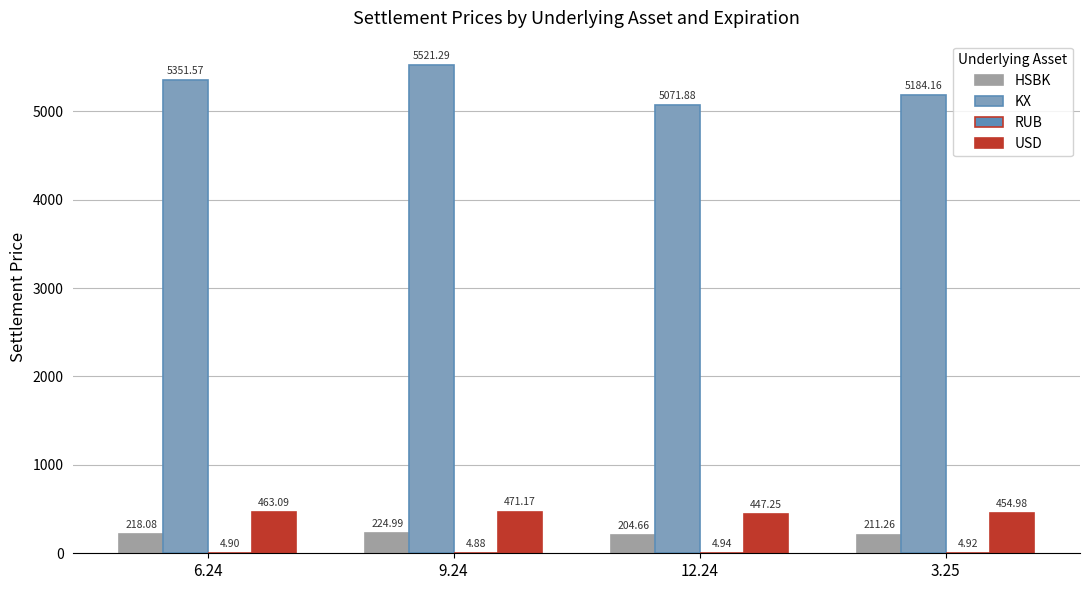

What is the sum of all HSBK values?

859.0